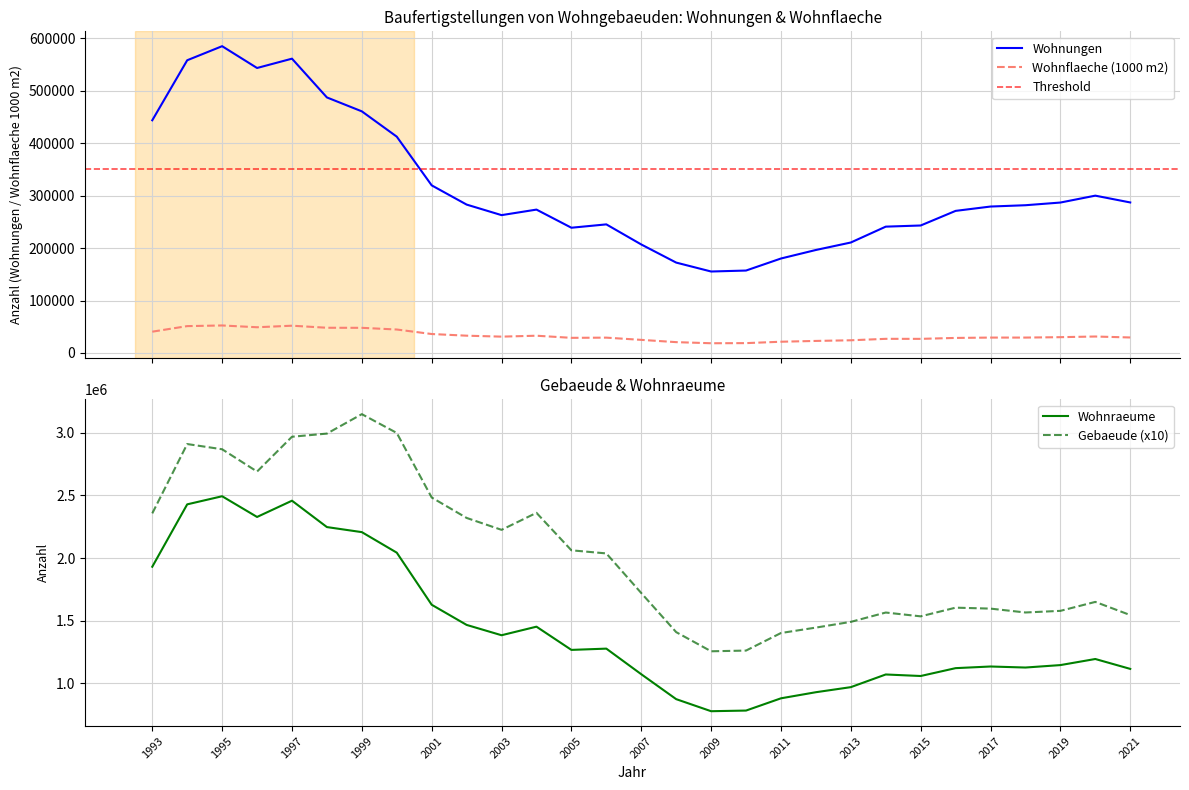

Where is the first local maximum for Wohnraeume?

1995